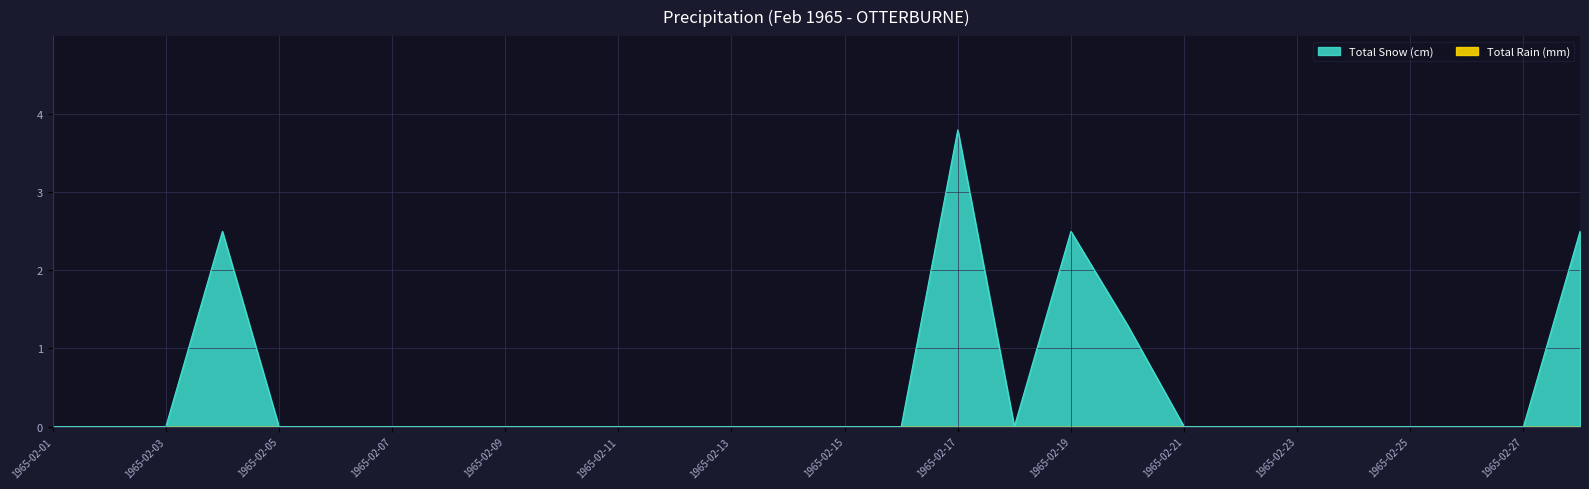

True or false: there are more than 2 points higher than both neighbors.

True